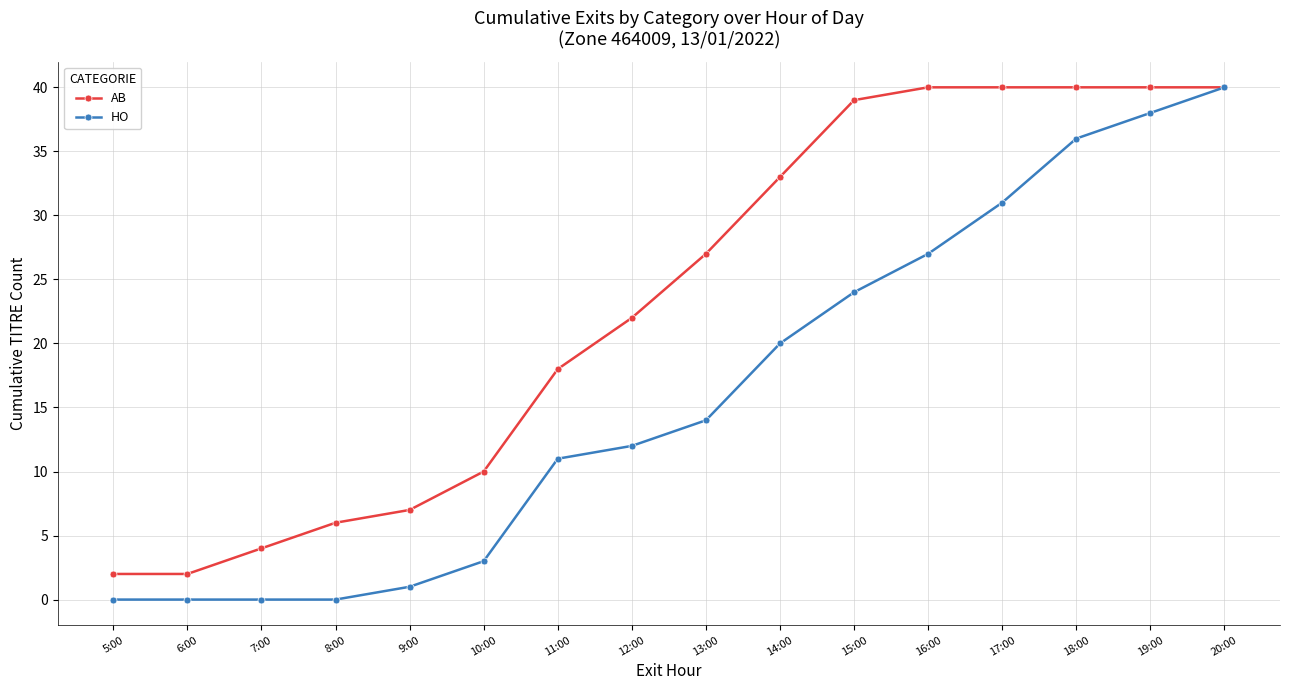

What is the spread (max minus min) of values at 14:00?

13